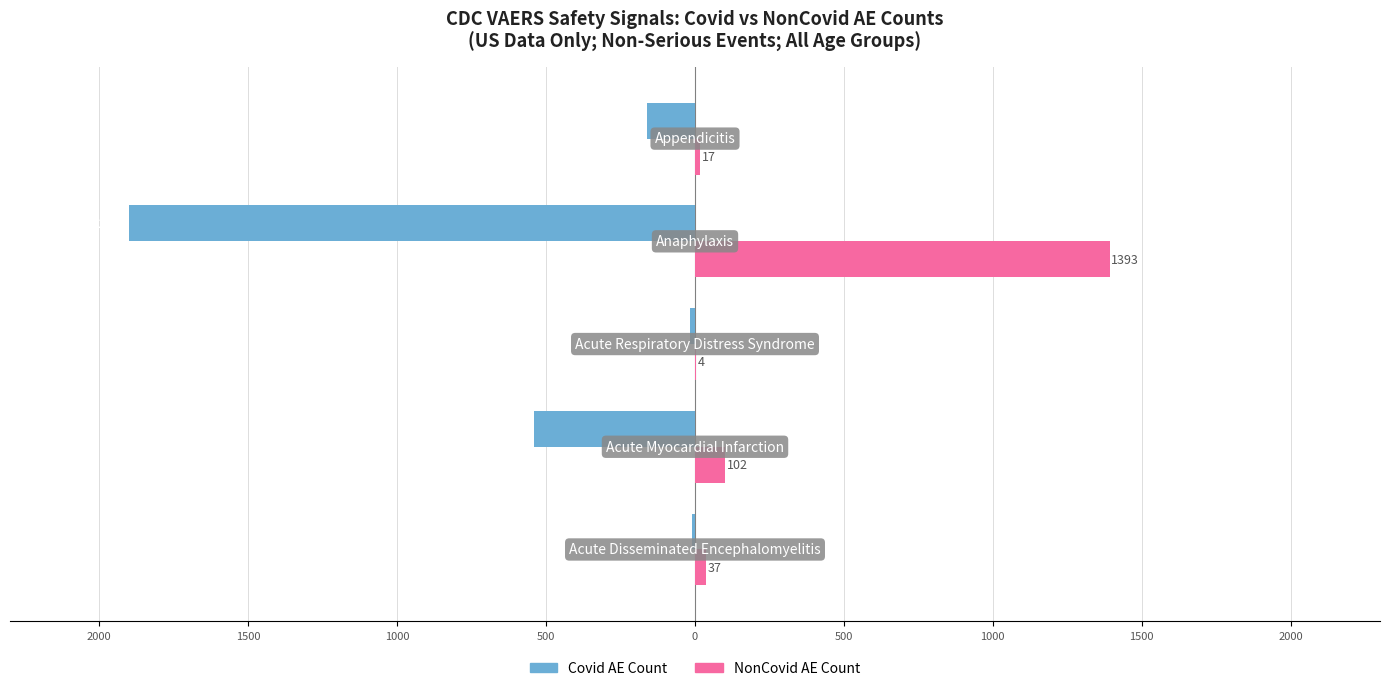

Reading left to right, list all the values displayed in this chart.

Covid AE Count: -9	-542	-16	-1902	-161
NonCovid AE Count: 37	102	4	1393	17